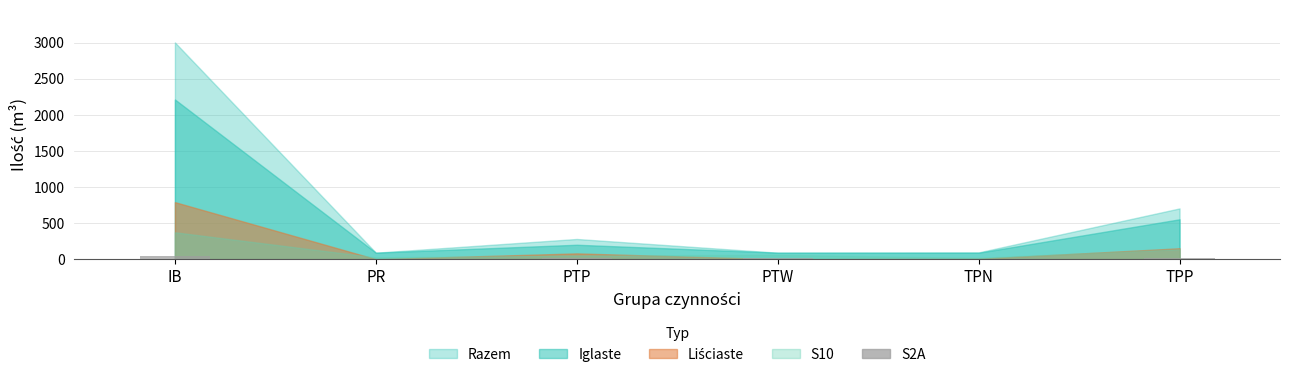

What is the sum of all values?

96